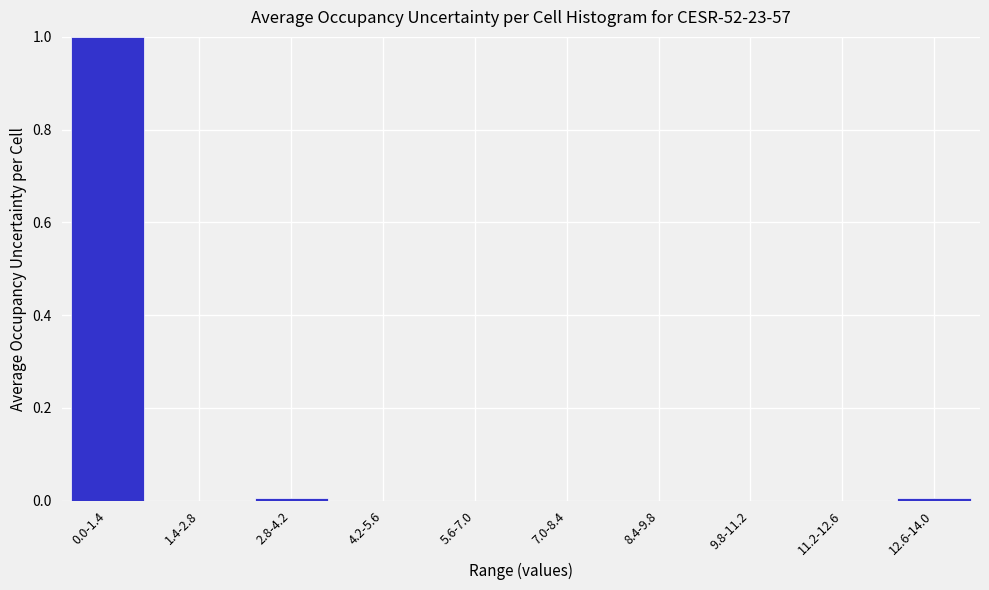

What is the maximum value shown in the chart?

1.0